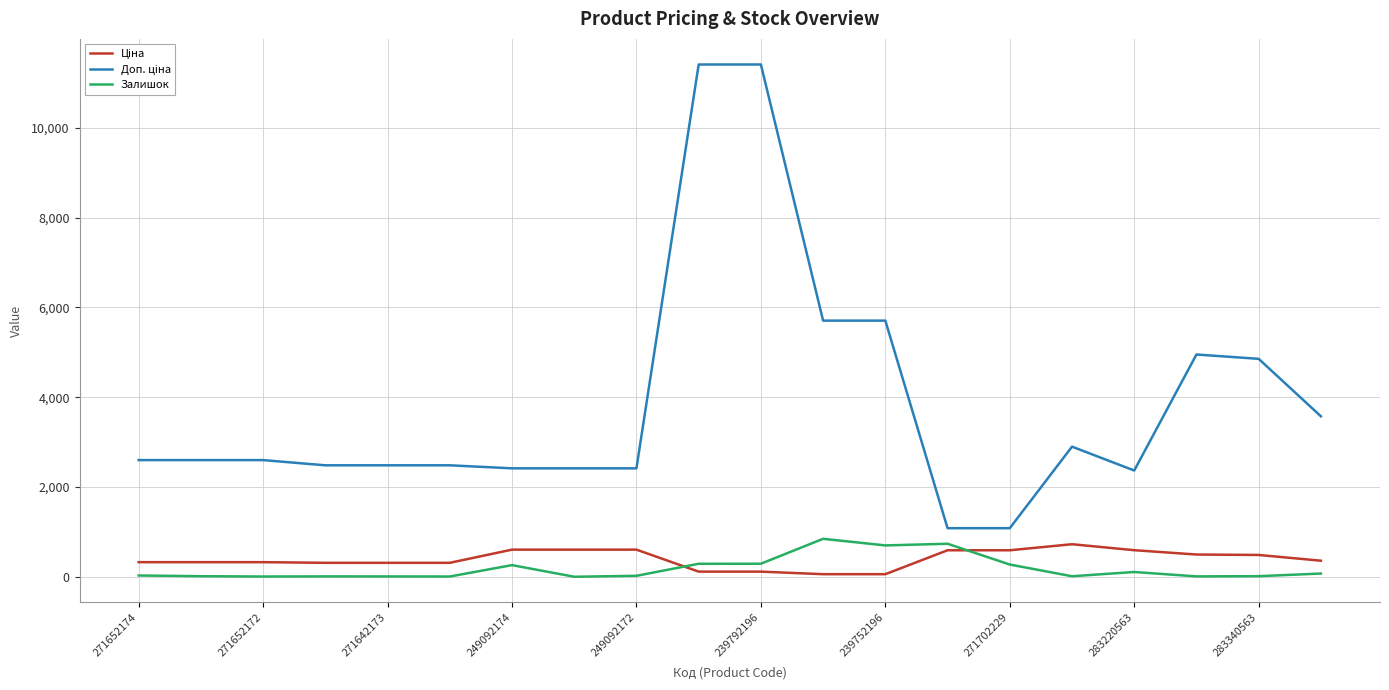

What is the maximum value shown in the chart?

11410.0